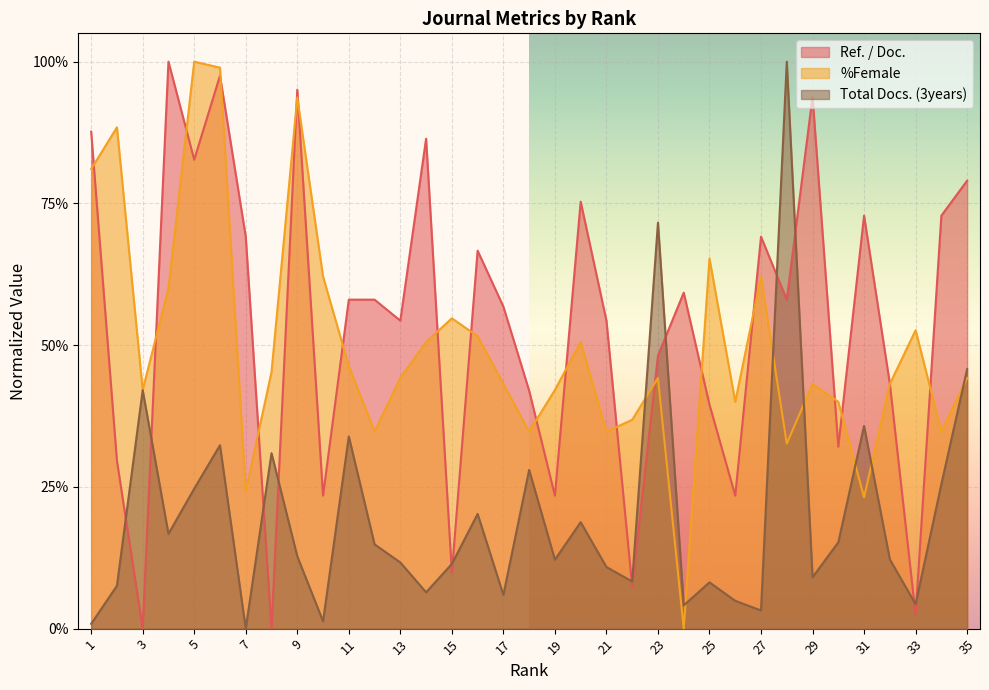

What is the sum of the %Female values at 7 and 20?

0.7